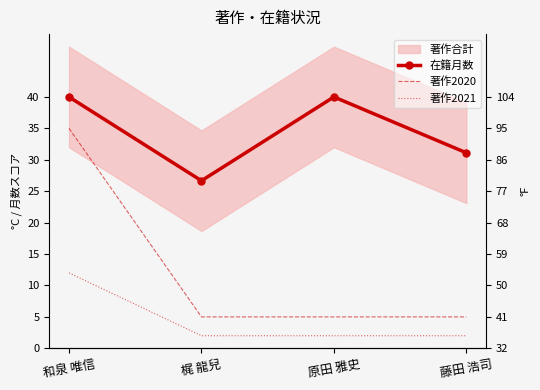

Rank the categories by 著作2020 value from highest to lowest.

和泉 唯信, 梶 龍兒, 原田 雅史, 藤田 浩司